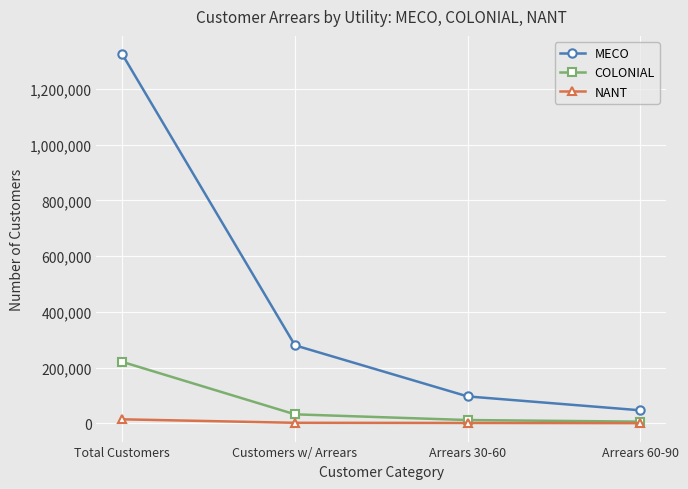

Is the value of MECO at Total Customers greater than the value of NANT at Arrears 60-90?

Yes